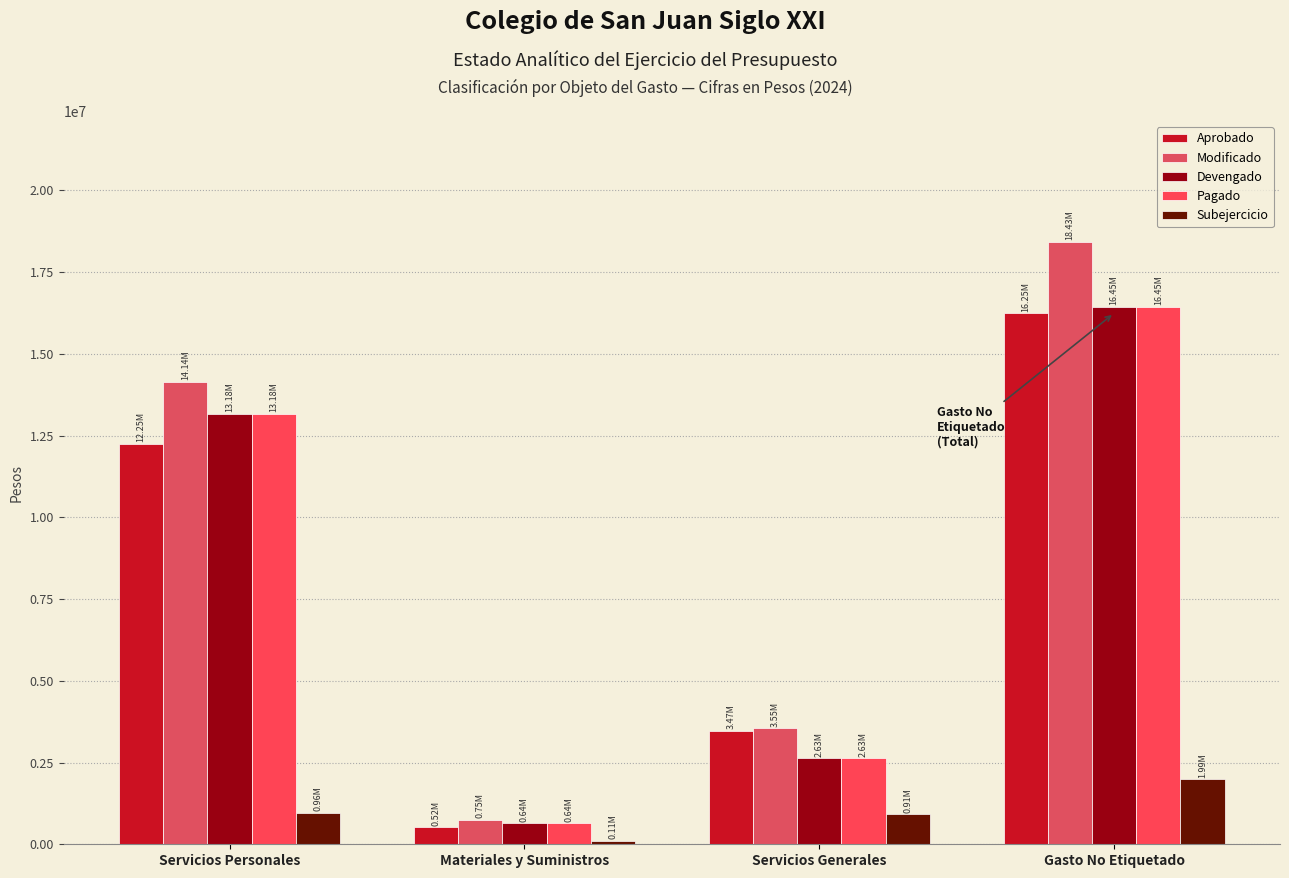

Are the bars grouped side by side (vs. stacked)?

Yes